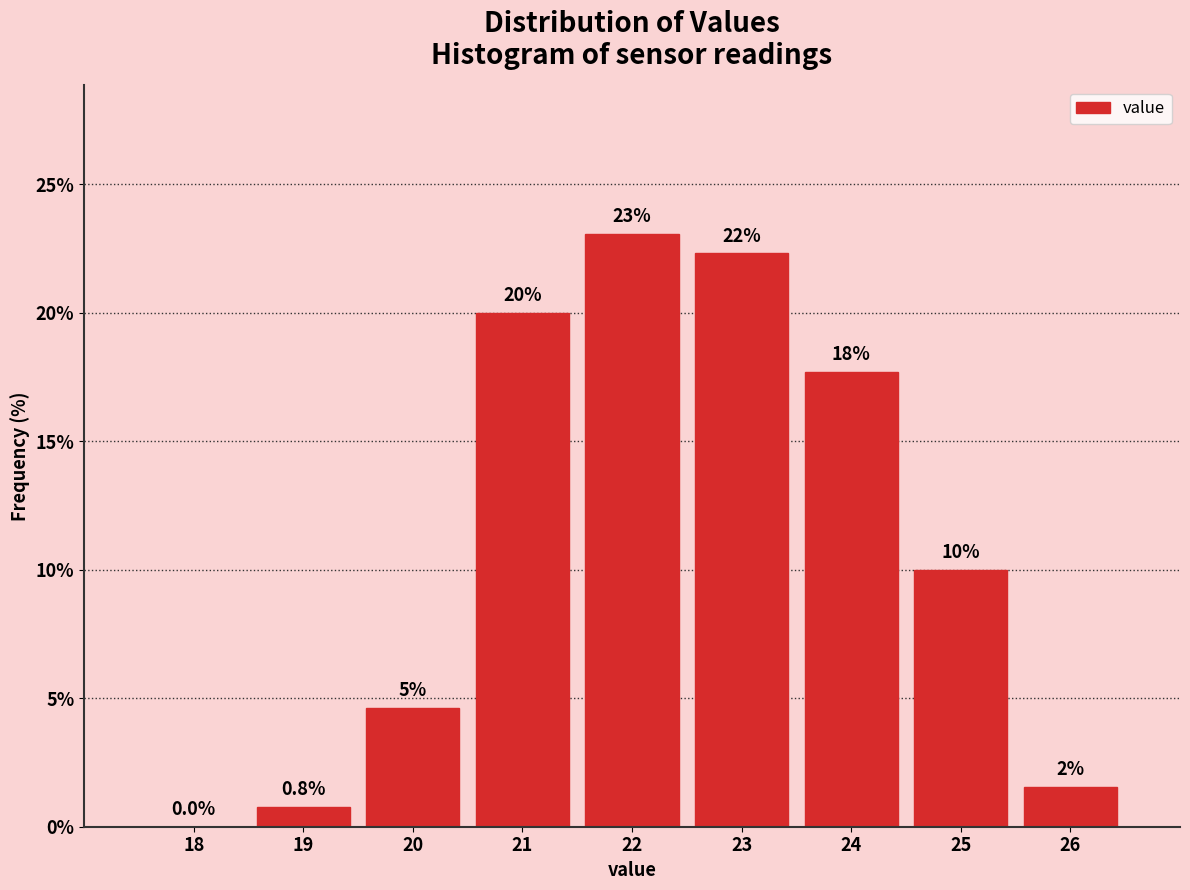

Between 24 and 23, which is larger?

23